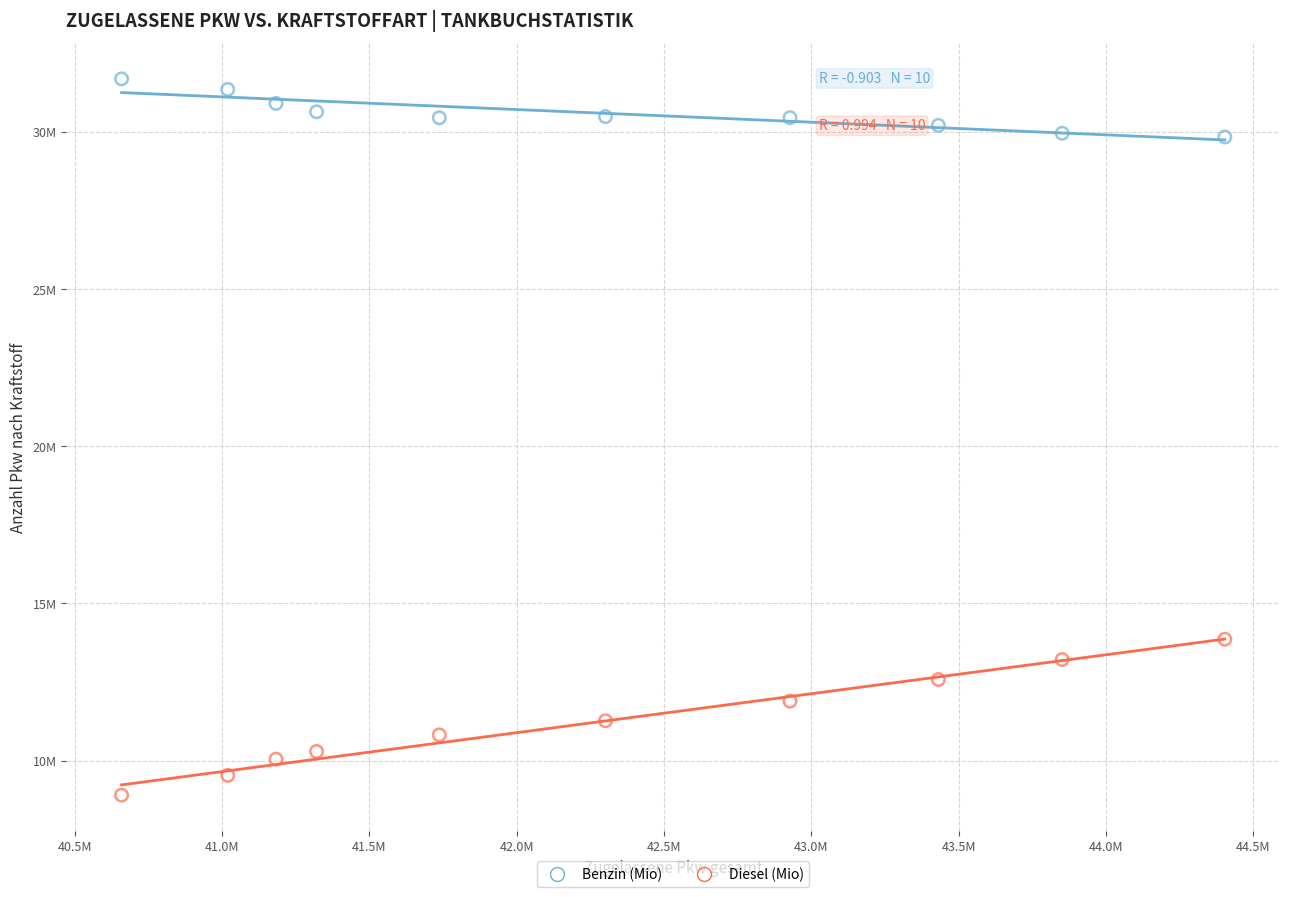

What are all the series names shown in the legend?

Benzin (Mio), Diesel (Mio)